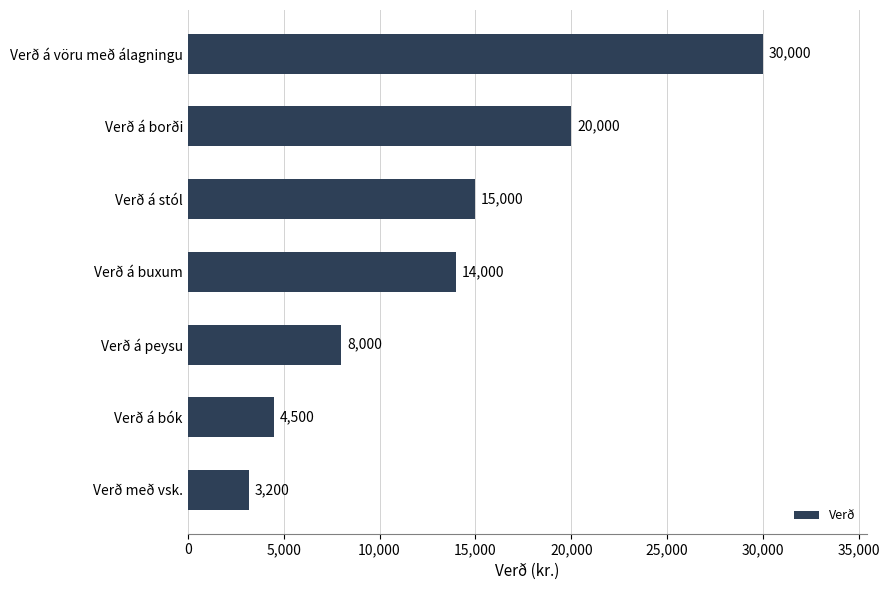

The value at Verð á vöru með álagningu is 30000. True or false?

True